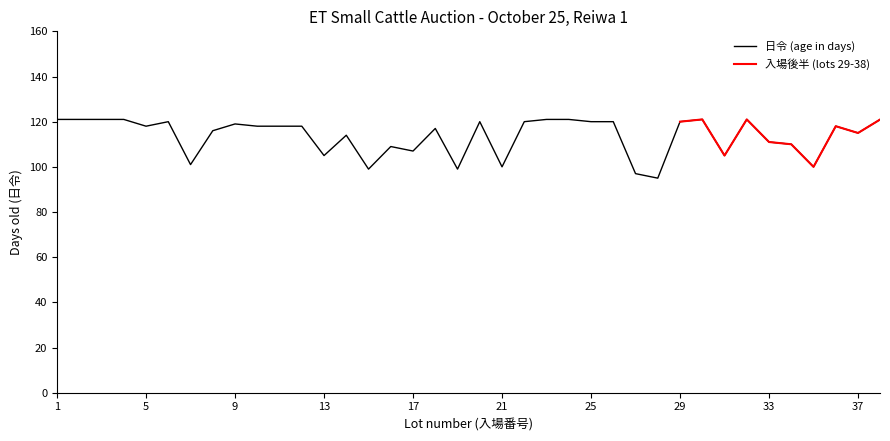

What value does the data have at 32, to the nearest 5?

120